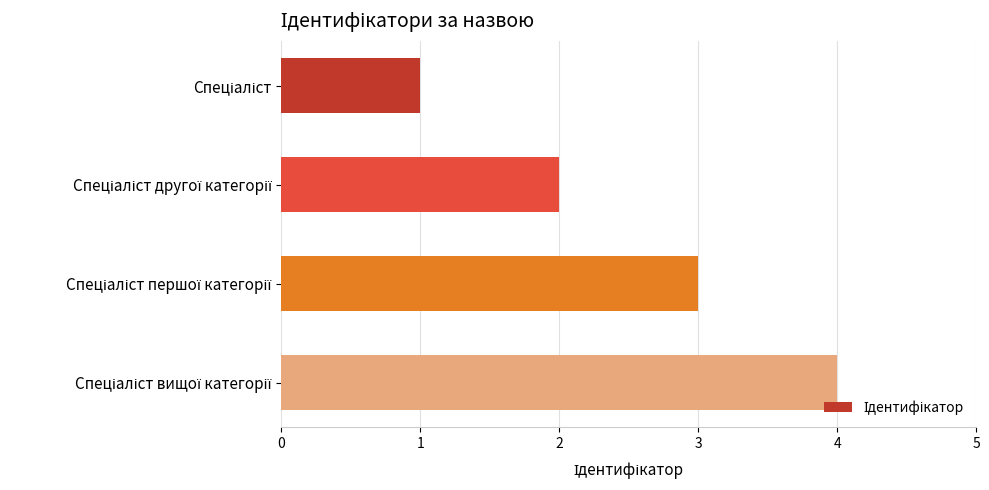

How many values are below 3?

2